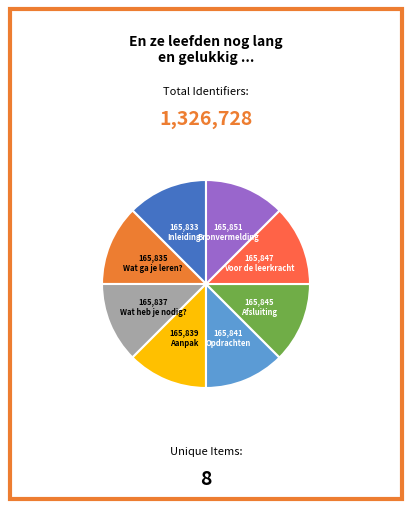

How many segments does this pie chart have?

8